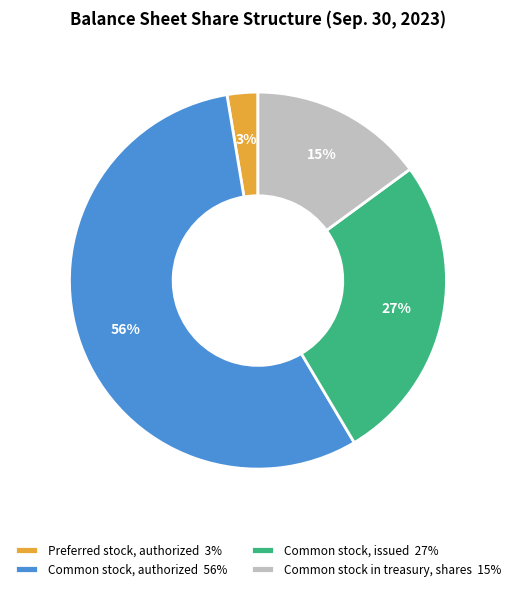

What is the largest slice in the pie chart?

Common stock, authorized